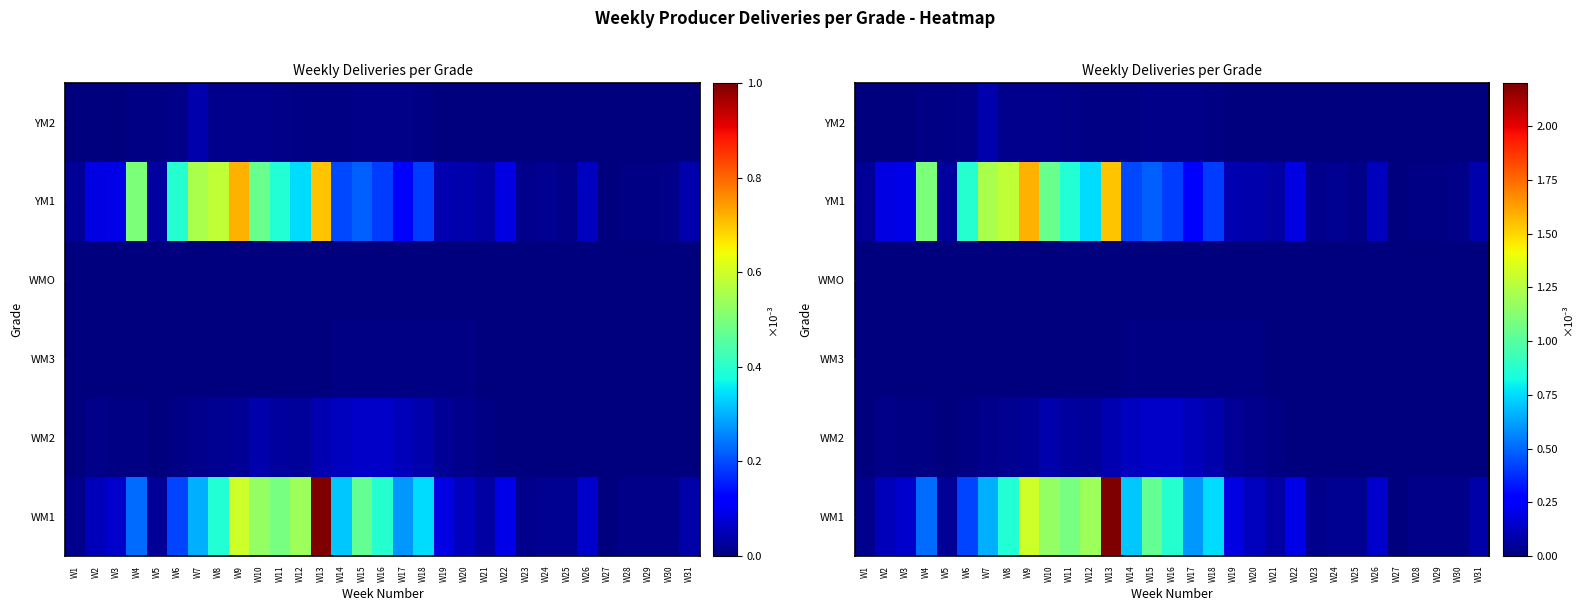

Is it true that YM2 equals 0.0 at W12?

False